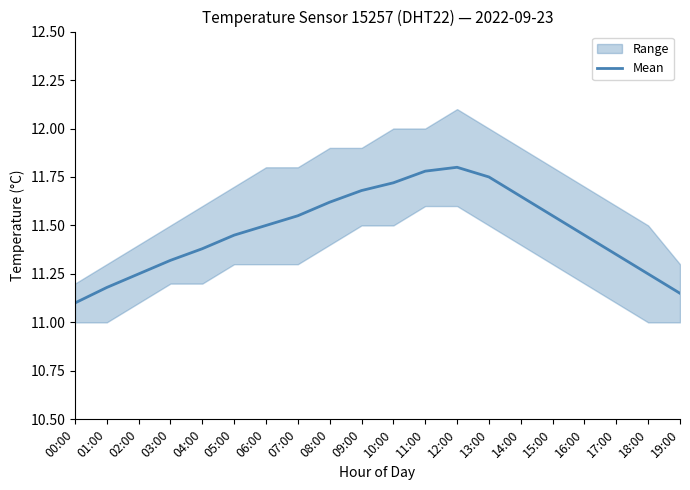

The chart shows a value of 11.4 at 05:00. True or false?

True